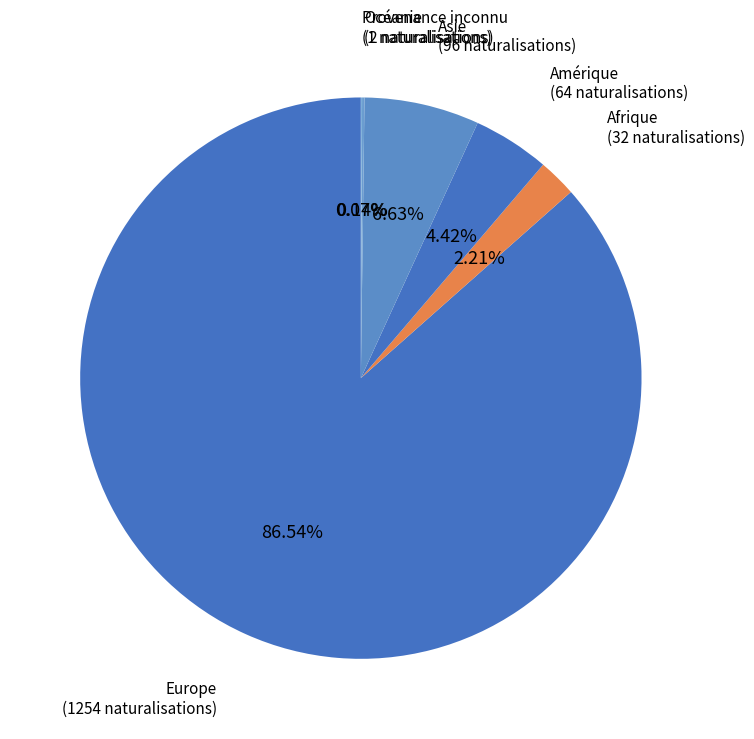

What is the ratio of the value at Europe to the value at Afrique?

39.2